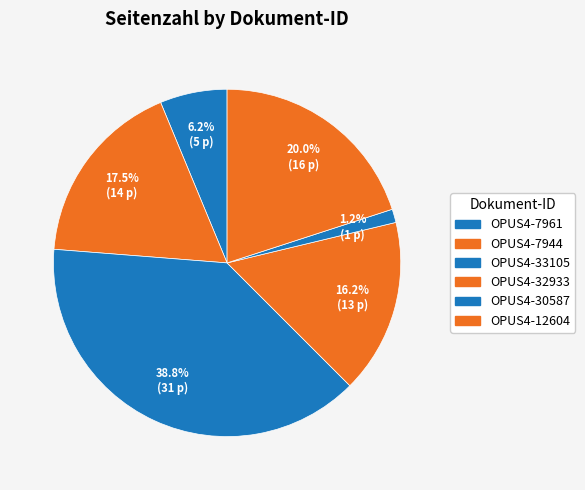

Do OPUS4-30587 and OPUS4-12604 together represent more than half of the pie?

No